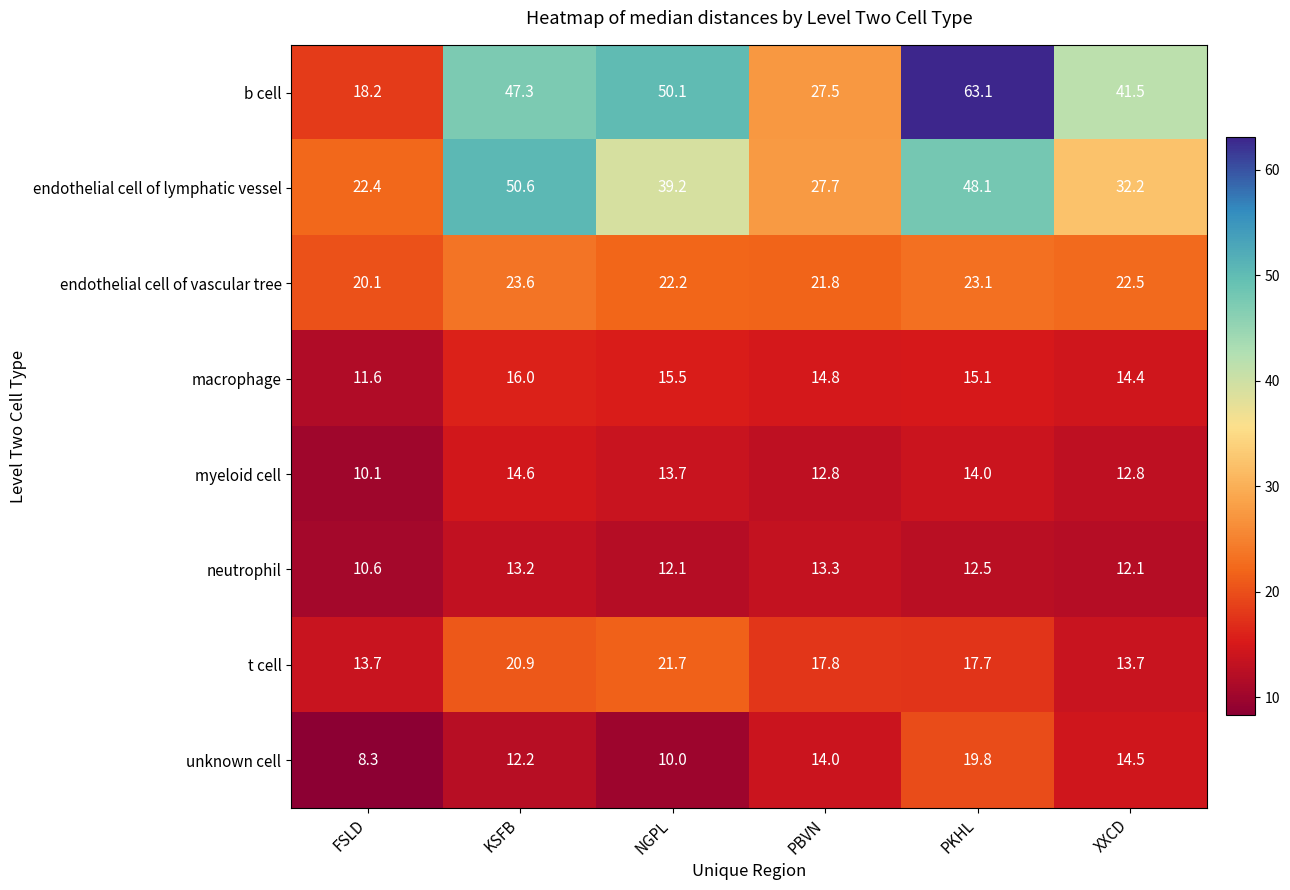

What is the maximum value for myeloid cell?

14.6